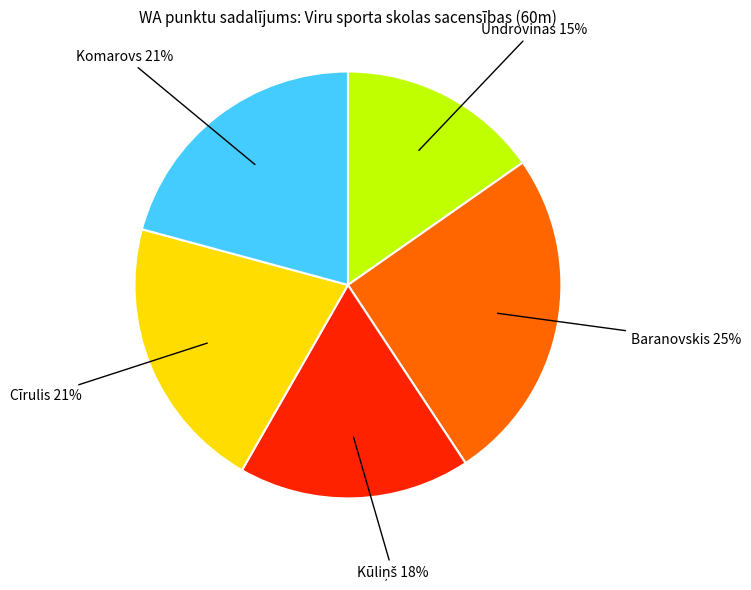

To the nearest percent, what is the difference between the largest and smallest slice percentages?

10%